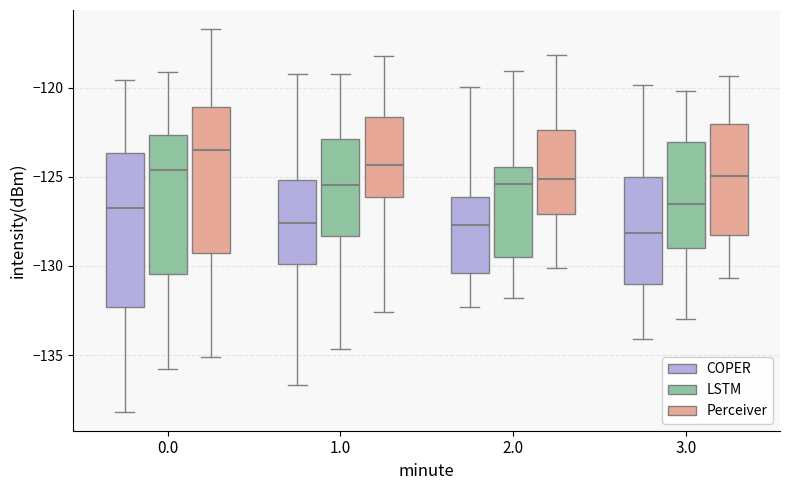

Reading left to right, read every box against the y-axis: the position of its median line, the range the box covers, and the ends of its whiskers. The values are not printed on the chart, so give them approximately, as read against the axis.

0.0 (COPER): median -126.5, box -132.5 to -123.5, whiskers -138.0 to -119.5
0.0 (LSTM): median -124.5, box -130.5 to -122.5, whiskers -136.0 to -119.0
0.0 (Perceiver): median -123.5, box -129.5 to -121.0, whiskers -135.0 to -116.5
1.0 (COPER): median -127.5, box -130.0 to -125.0, whiskers -136.5 to -119.0
1.0 (LSTM): median -125.5, box -128.5 to -123.0, whiskers -134.5 to -119.0
1.0 (Perceiver): median -124.5, box -126.0 to -121.5, whiskers -132.5 to -118.0
2.0 (COPER): median -127.5, box -130.5 to -126.0, whiskers -132.5 to -120.0
2.0 (LSTM): median -125.5, box -129.5 to -124.5, whiskers -132.0 to -119.0
2.0 (Perceiver): median -125.0, box -127.0 to -122.5, whiskers -130.0 to -118.0
3.0 (COPER): median -128.0, box -131.0 to -125.0, whiskers -134.0 to -120.0
3.0 (LSTM): median -126.5, box -129.0 to -123.0, whiskers -133.0 to -120.0
3.0 (Perceiver): median -125.0, box -128.5 to -122.0, whiskers -130.5 to -119.5